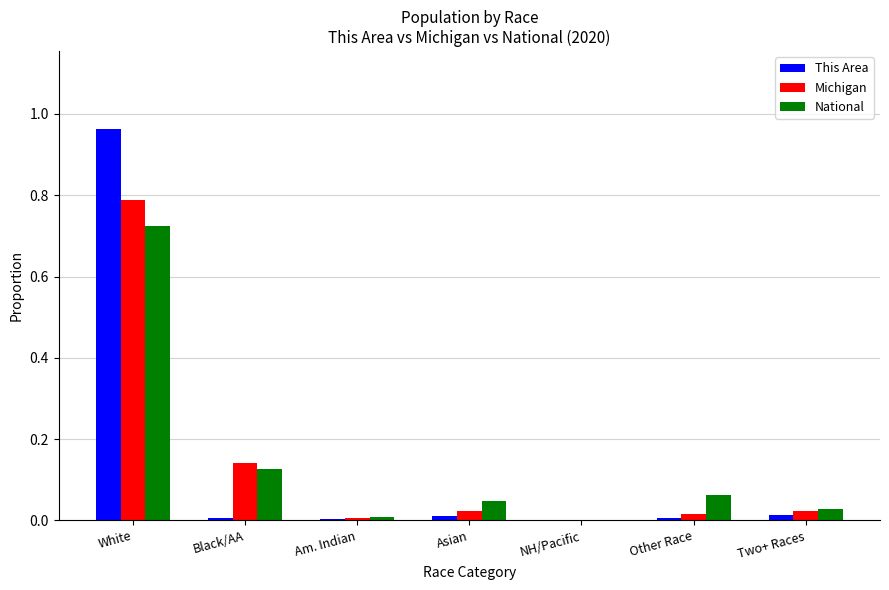

What is the maximum value for Michigan?

0.8